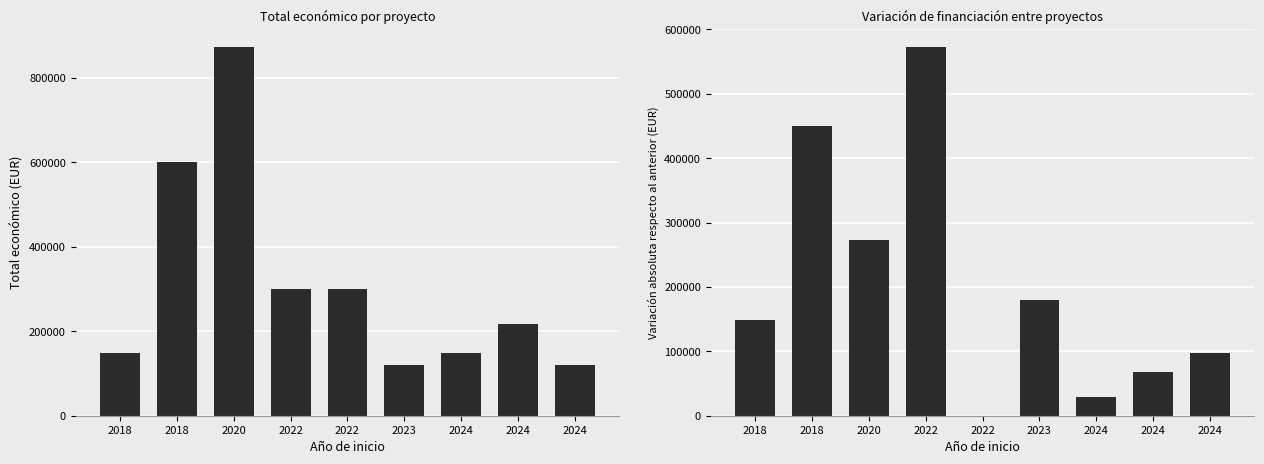

True or false: Δ Total económico has a value of 15717 at 2024.

False